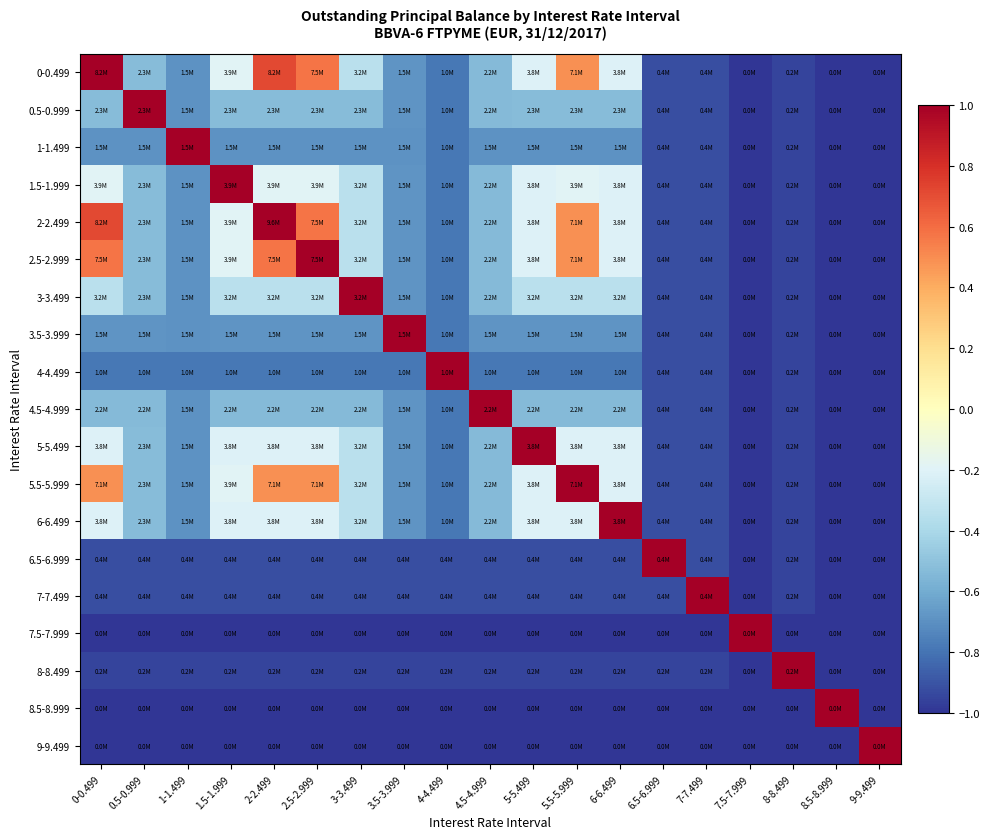

Which category has the highest value across all series?

0-0.499